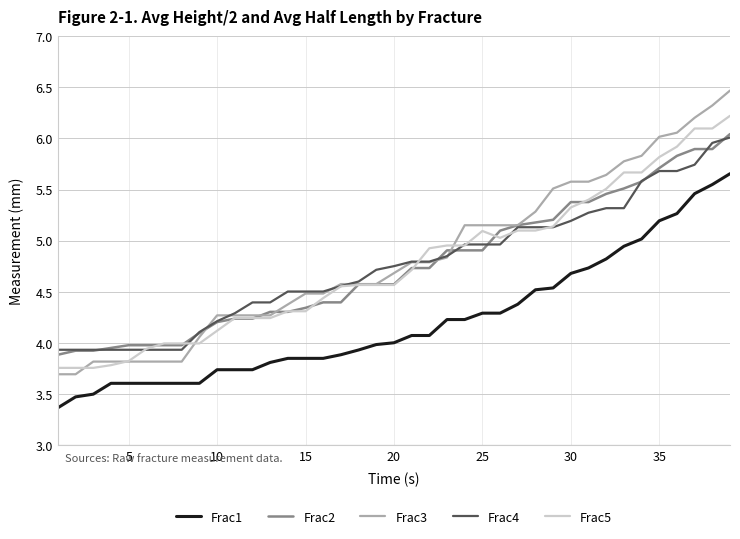

How many categories are shown in the chart?

39